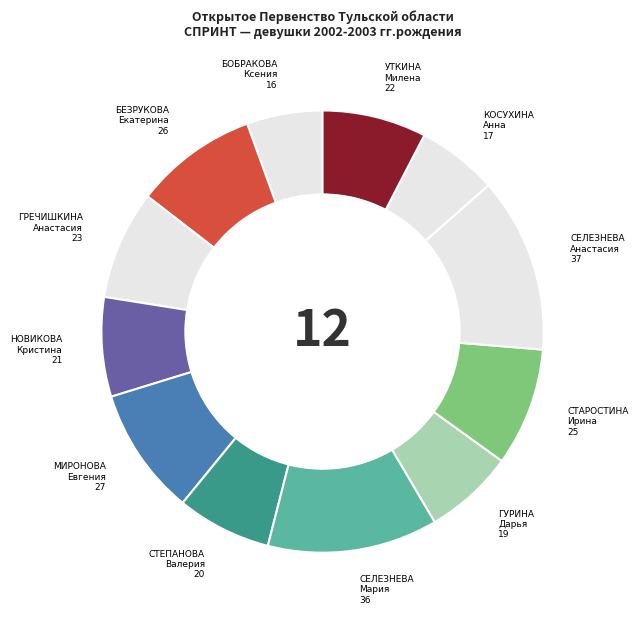

Combined, do СЕЛЕЗНЕВА Мария and ГРЕЧИШКИНА Анастасия account for over 50%?

No